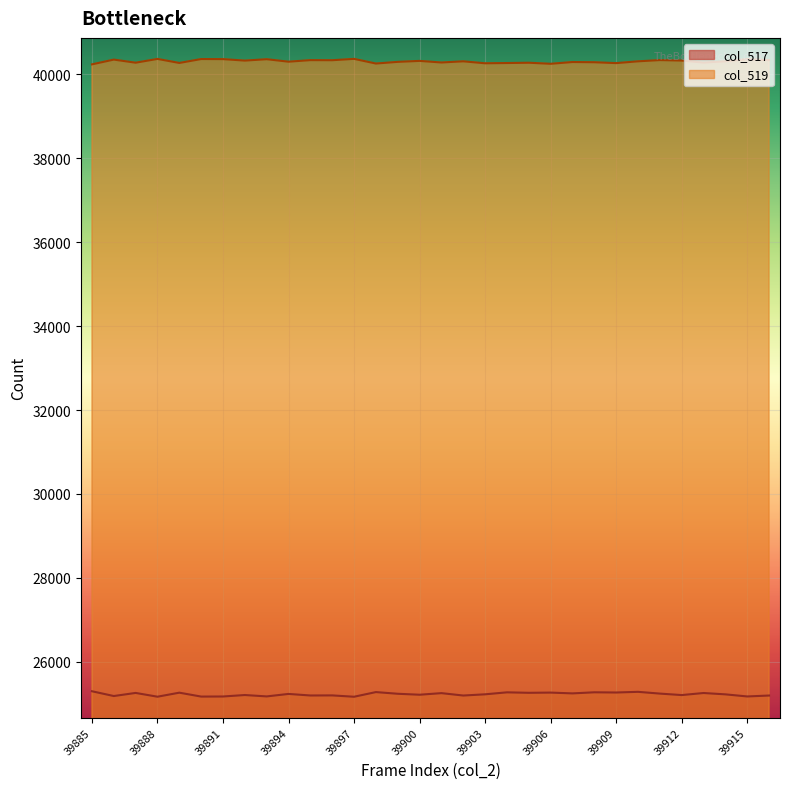

What is the difference between the maximum and minimum values in the col_519 series?

131